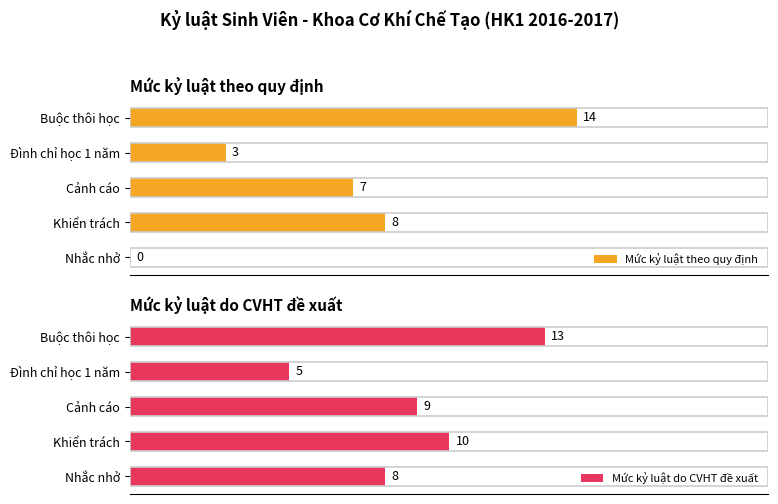

At which label does Mức kỷ luật theo quy định reach its peak?

Buộc thôi học